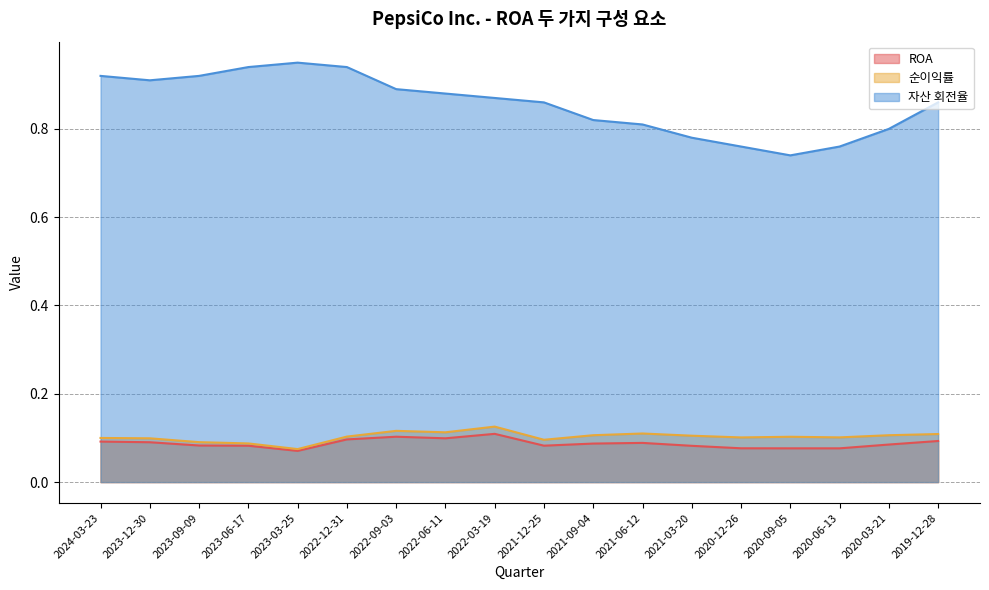

Between 2022-03-19 and 2021-03-20, which series saw the biggest shift?

자산 회전율